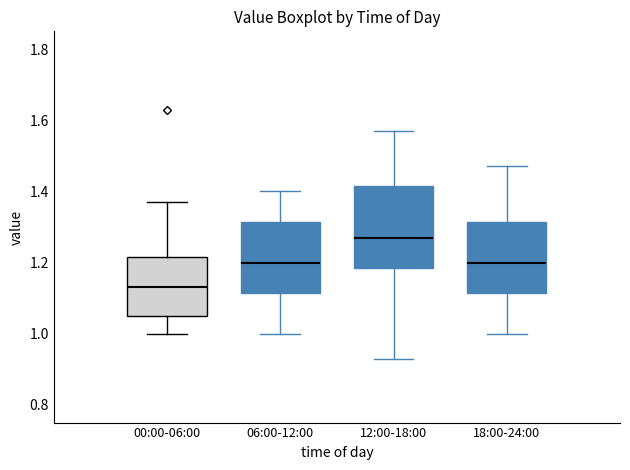

Reading left to right, transcribe this box plot: for each box, give where its median line is, the range the box spans, and where its two whiskers end, as read against the y-axis. The values are not printed on the chart, so give them approximately, as read against the axis.

00:00-06:00: median 1.14, box 1.06 to 1.22, whiskers 1.00 to 1.38
06:00-12:00: median 1.20, box 1.12 to 1.32, whiskers 1.00 to 1.40
12:00-18:00: median 1.28, box 1.18 to 1.42, whiskers 0.94 to 1.58
18:00-24:00: median 1.20, box 1.12 to 1.32, whiskers 1.00 to 1.48